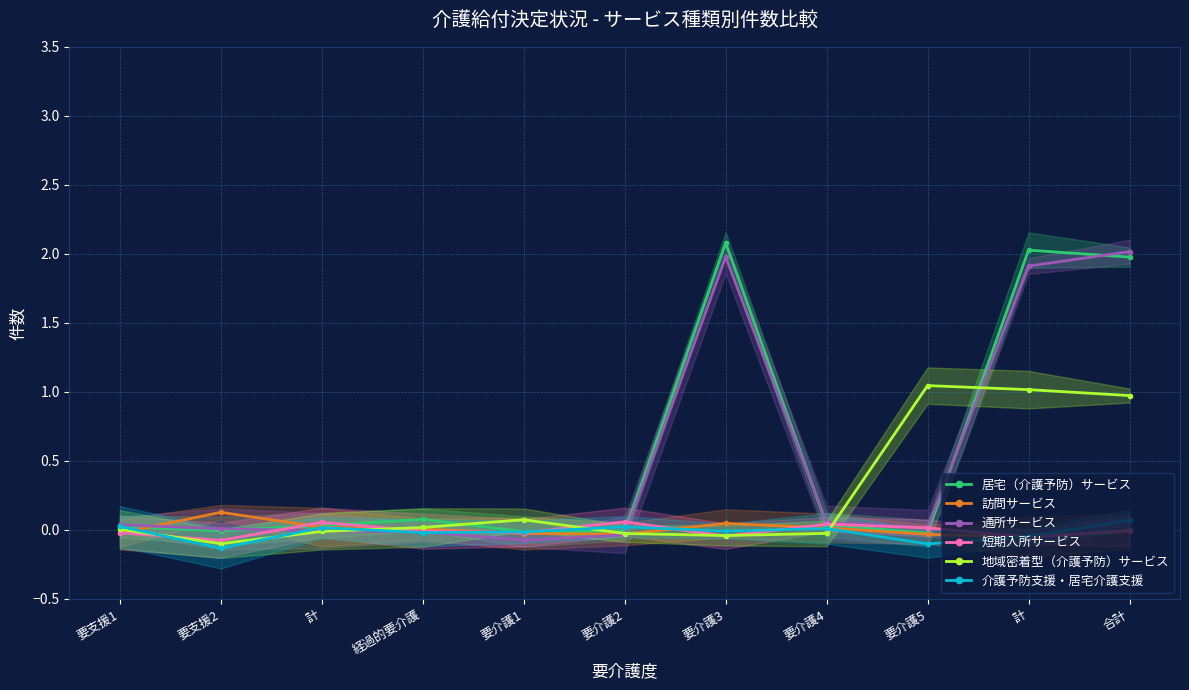

Which series changed the most between 要介護1 and 合計?

通所サービス